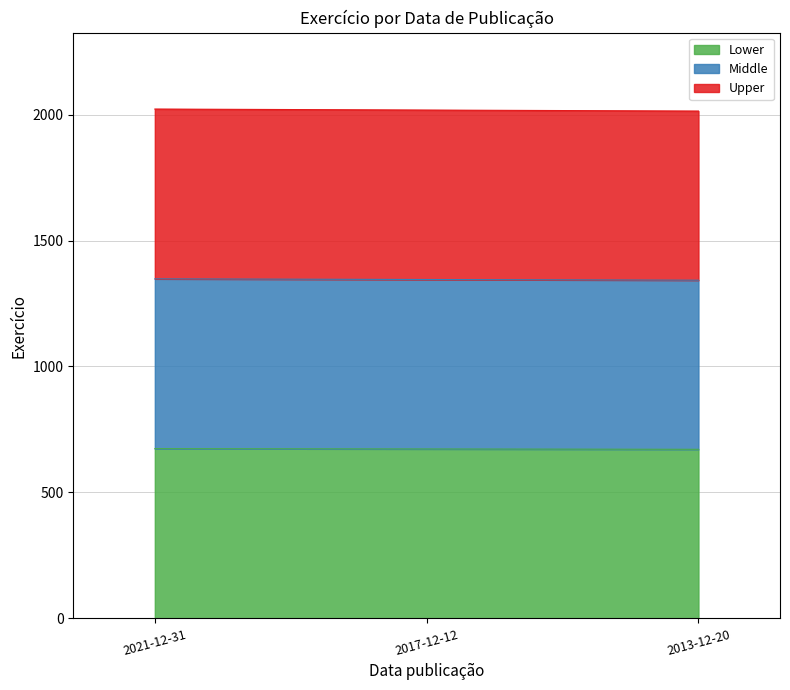

How many lines are shown in the chart?

3